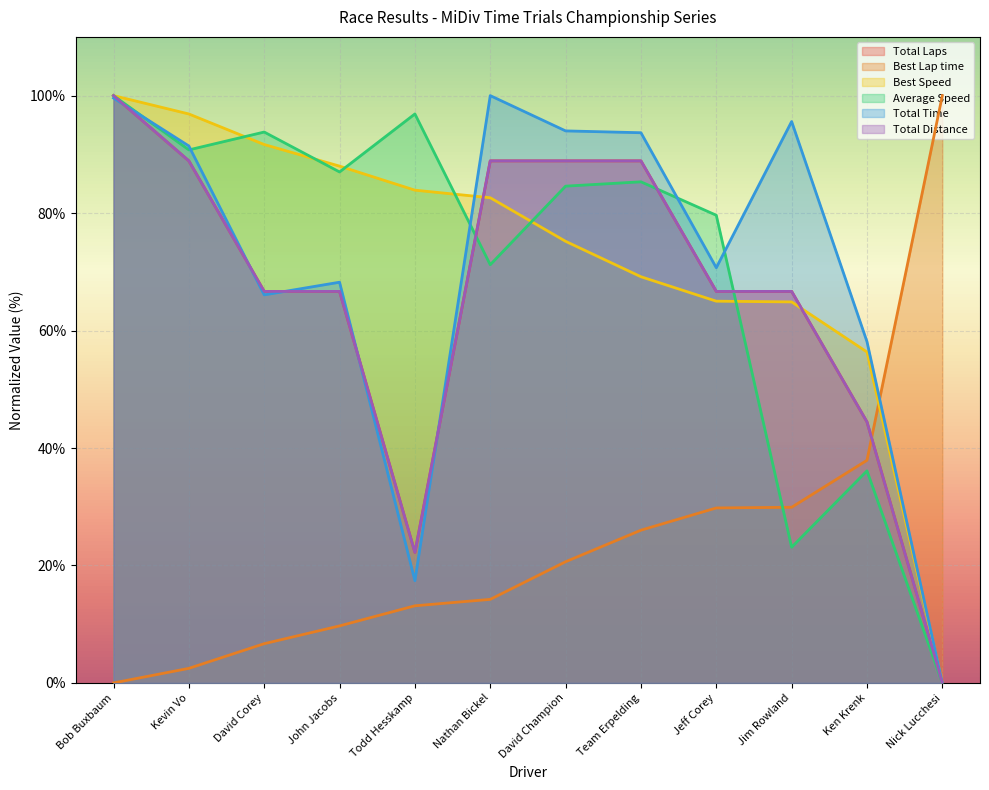

Between which two adjacent categories do Best Speed and Average Speed first intersect?

Kevin Vo and David Corey